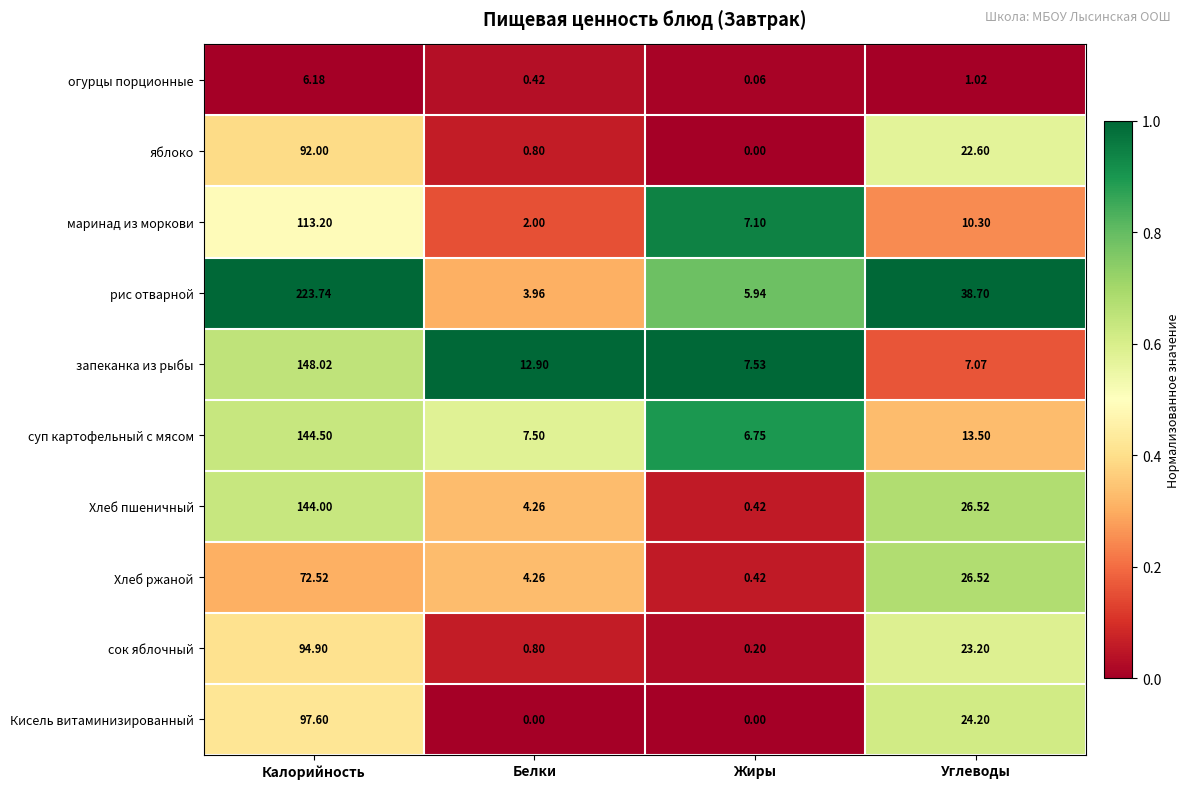

Between Жиры and Углеводы, which series saw the biggest shift?

рис отварной